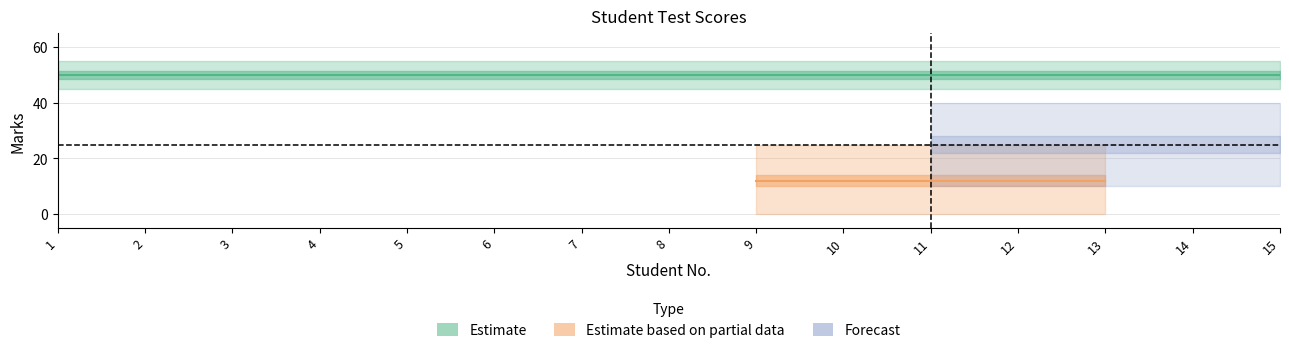

Is it true that total_marks equals 22 at 3?

False